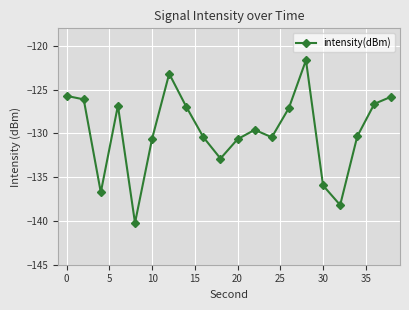

What is the difference between the maximum and minimum values?

18.6